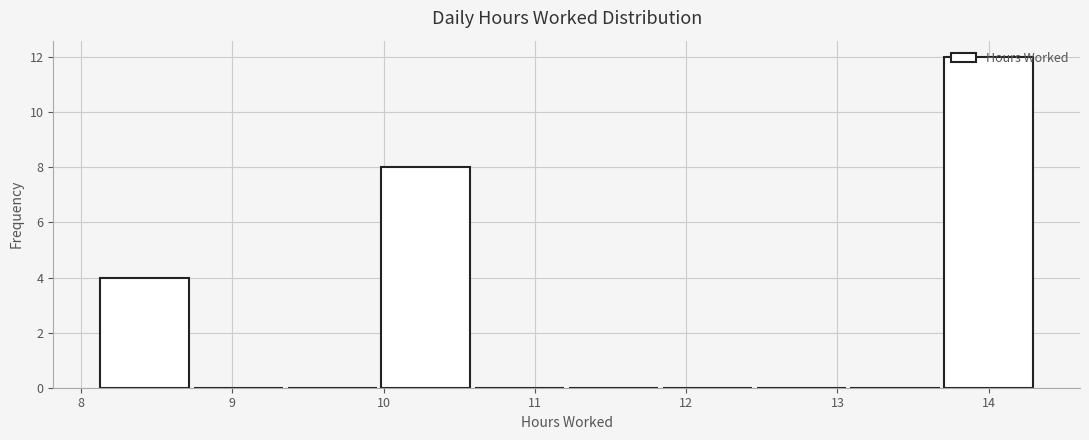

What is the height of the bar covering 8.11 to 8.73 on the x-axis? Neither the bar edges nor the heights are printed on the chart, so give them approximately, as read against the axes.

4